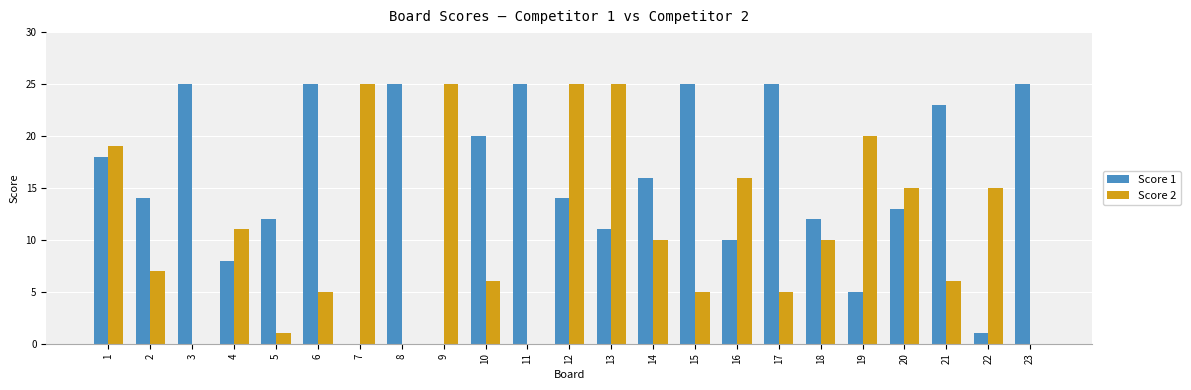

Count the number of categories in the chart.

23